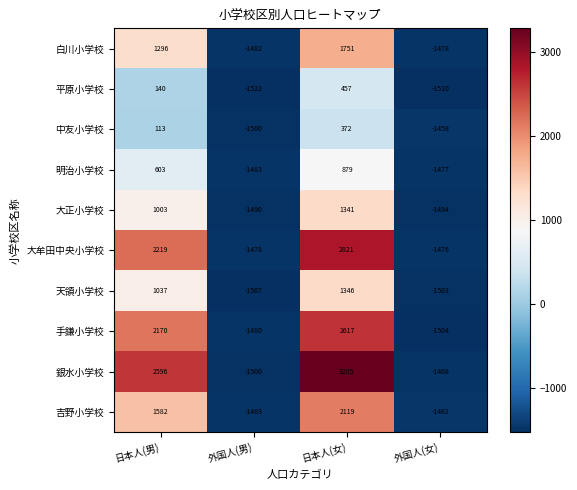

What is the difference between the highest and lowest values at 外国人(女)?

52